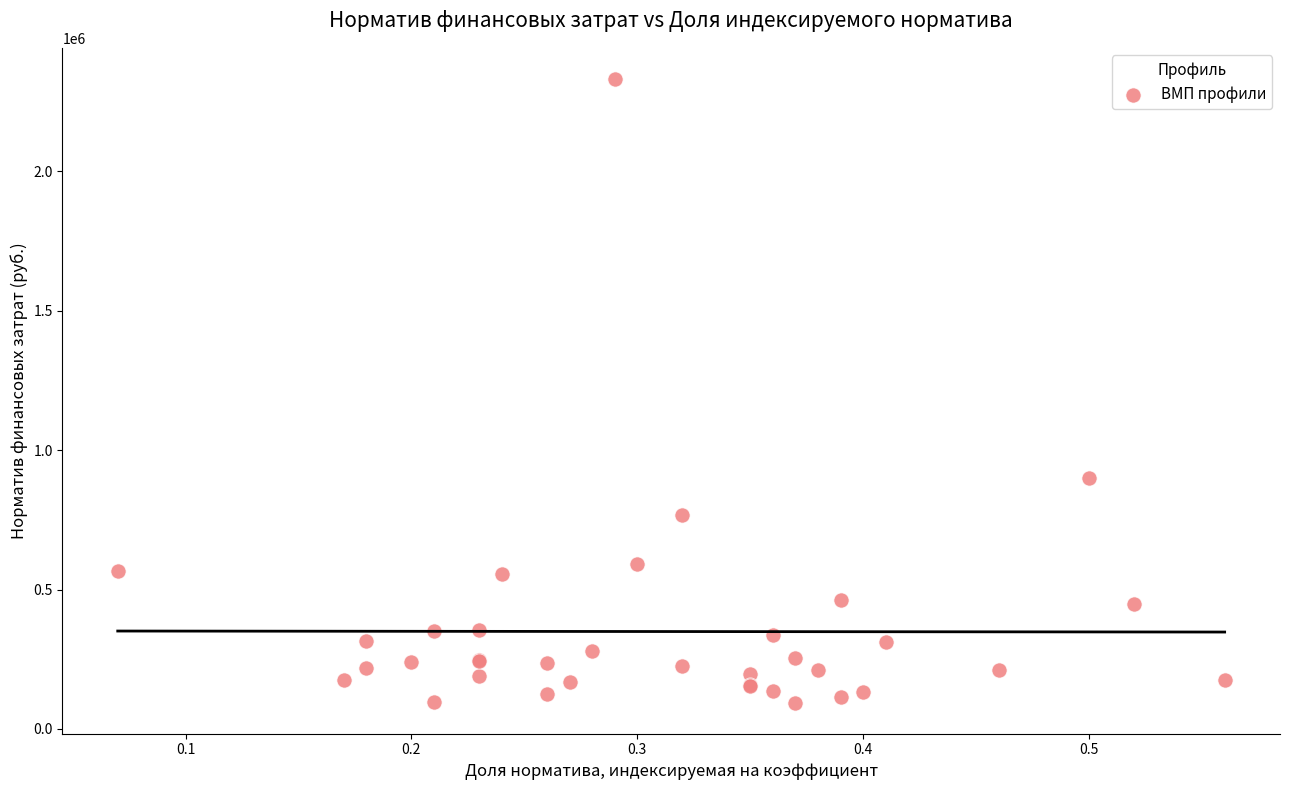

What Y value in the scatter plot is closest to 1213108?

901918.8